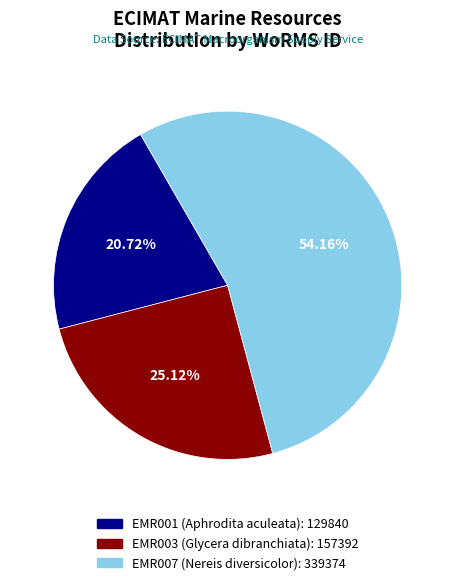

How many segments does this pie chart have?

3